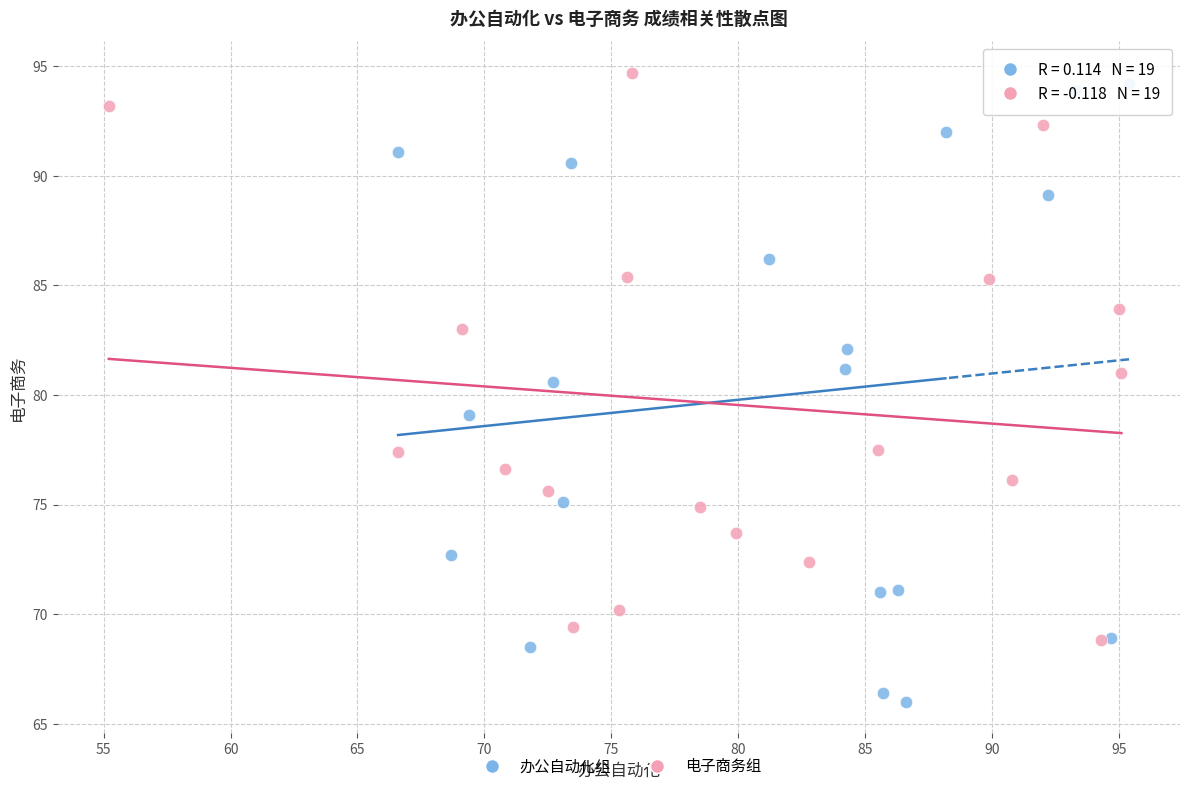

Which series contains the lowest Y value?

办公自动化组